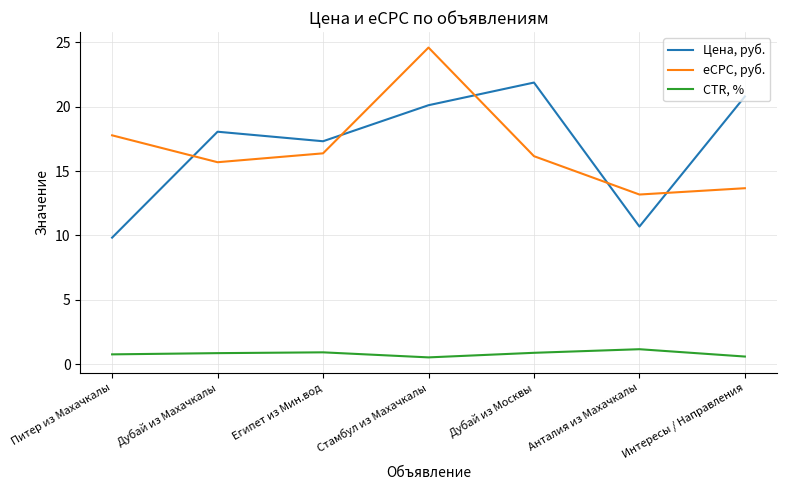

List the series in order of their peak value, highest first.

eCPC, руб., Цена, руб., CTR, %